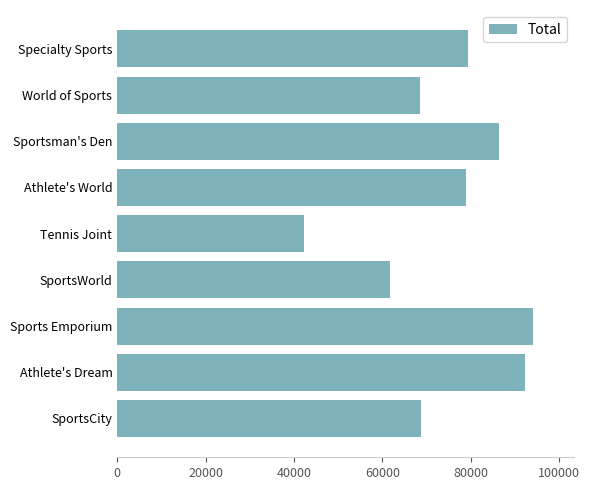

Which has a higher value, Specialty Sports or SportsCity?

Specialty Sports